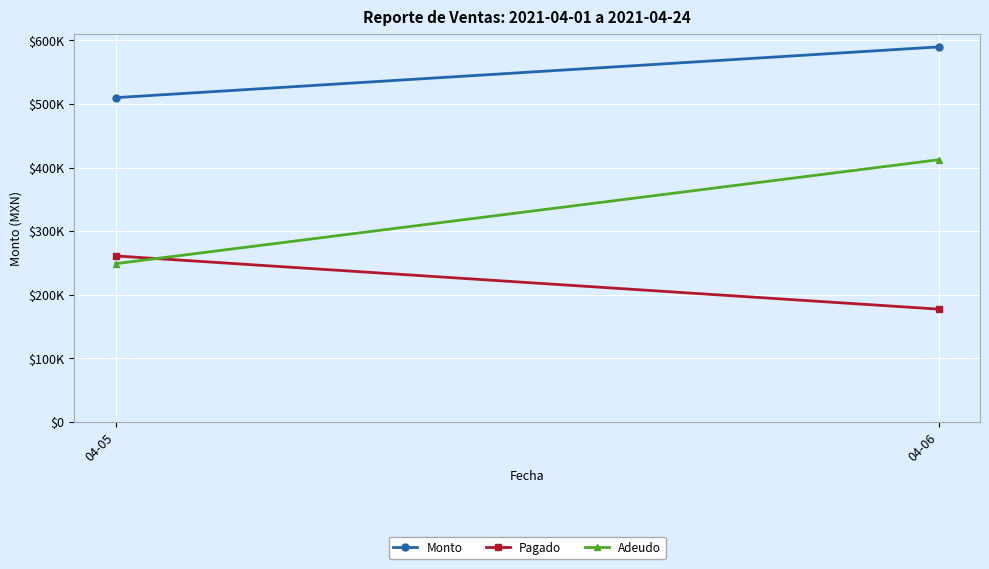

How many categories are shown in the chart?

2